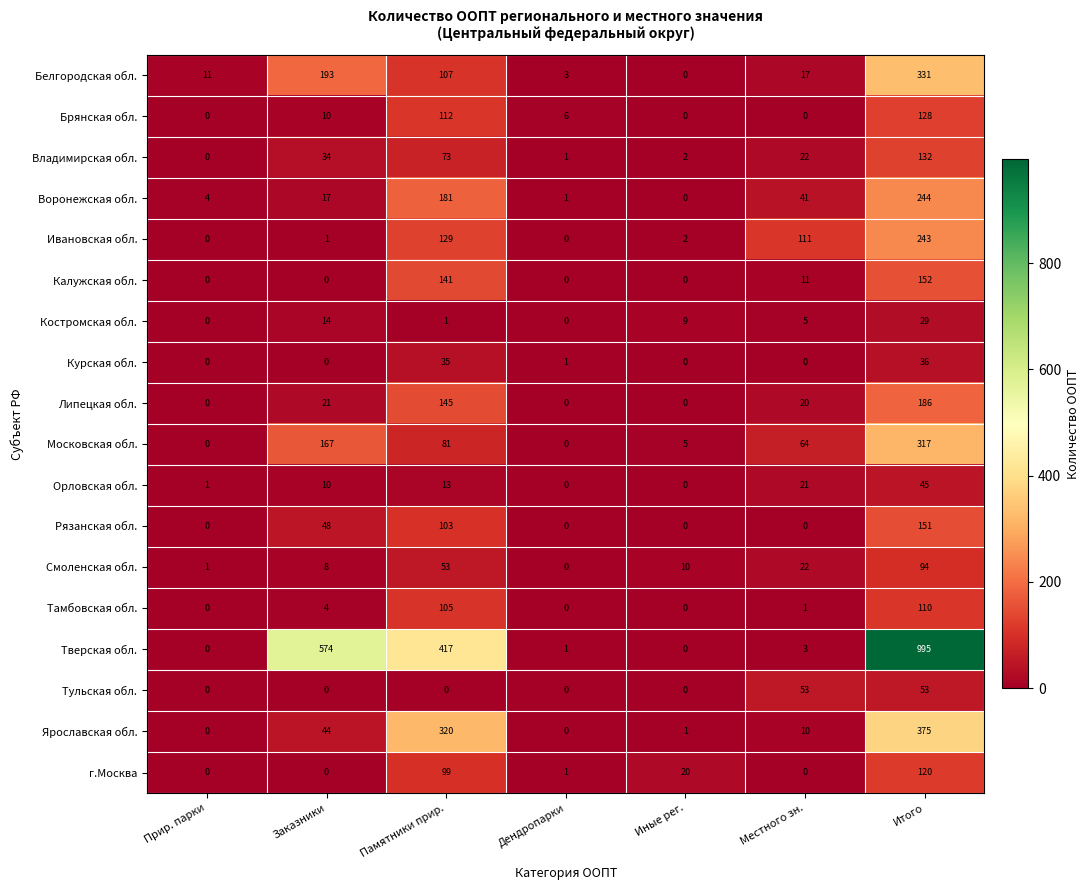

Rank the series by their maximum value, from highest to lowest.

Тверская обл., Ярославская обл., Белгородская обл., Московская обл., Воронежская обл., Ивановская обл., Липецкая обл., Калужская обл., Рязанская обл., Владимирская обл., Брянская обл., г.Москва, Тамбовская обл., Смоленская обл., Тульская обл., Орловская обл., Курская обл., Костромская обл.